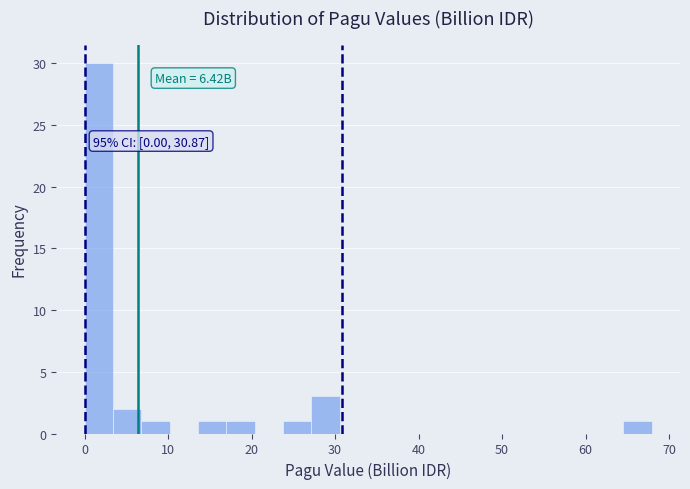

Around what value on the x-axis is the tallest bar? Give the approximate position of its centre, as read against the axis.

2